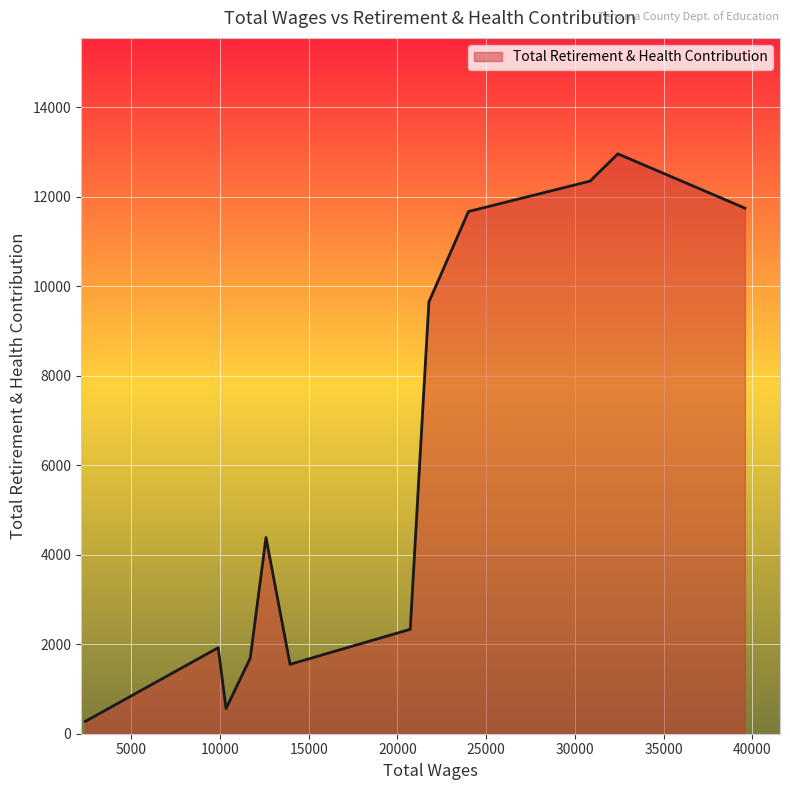

What is the difference between the maximum and minimum values?

12680